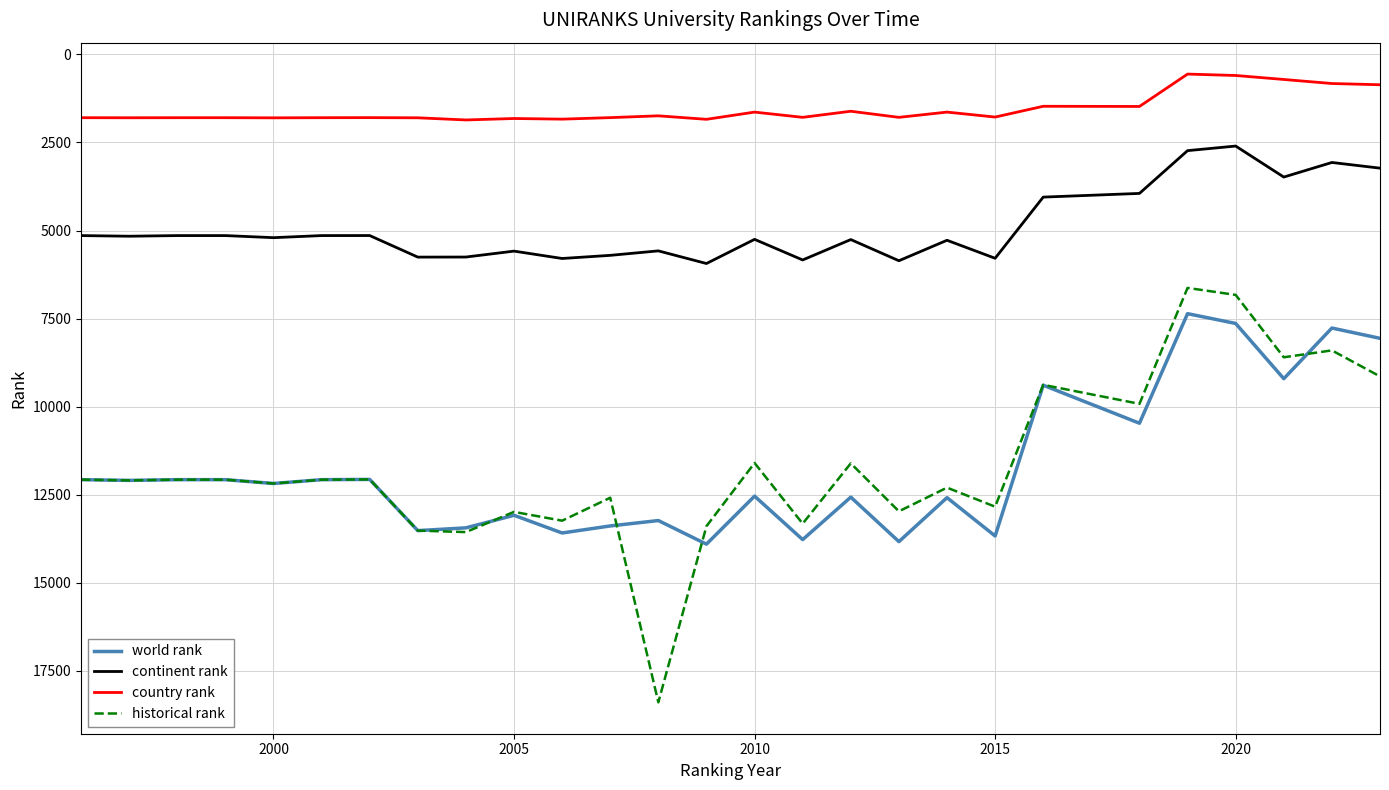

List the series in order of their peak value, lowest first.

country rank, continent rank, world rank, historical rank